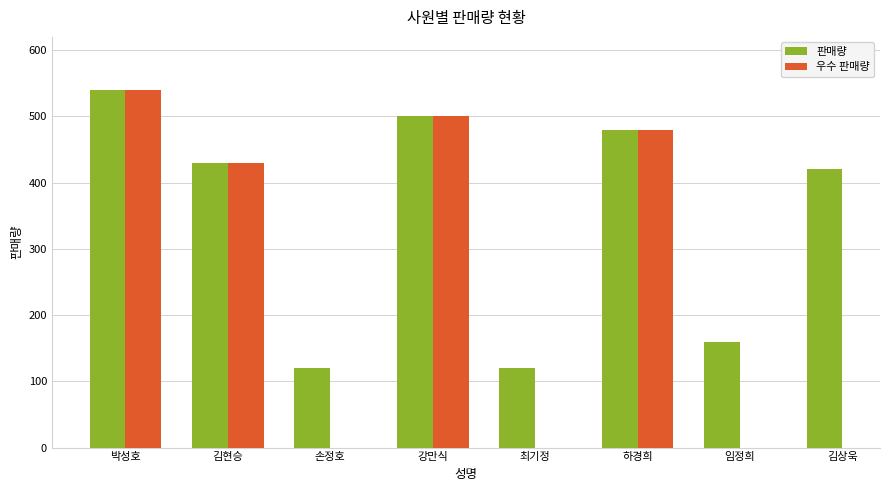

What is the difference between the 판매량 values at 박성호 and 김현승?

110